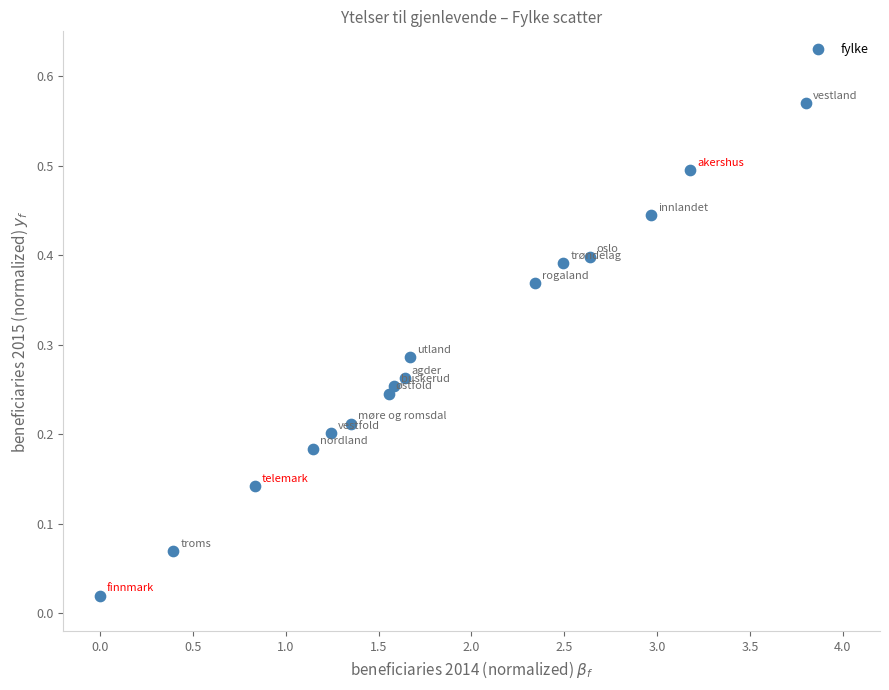

What is the range of X values (max minus min)?

3.8